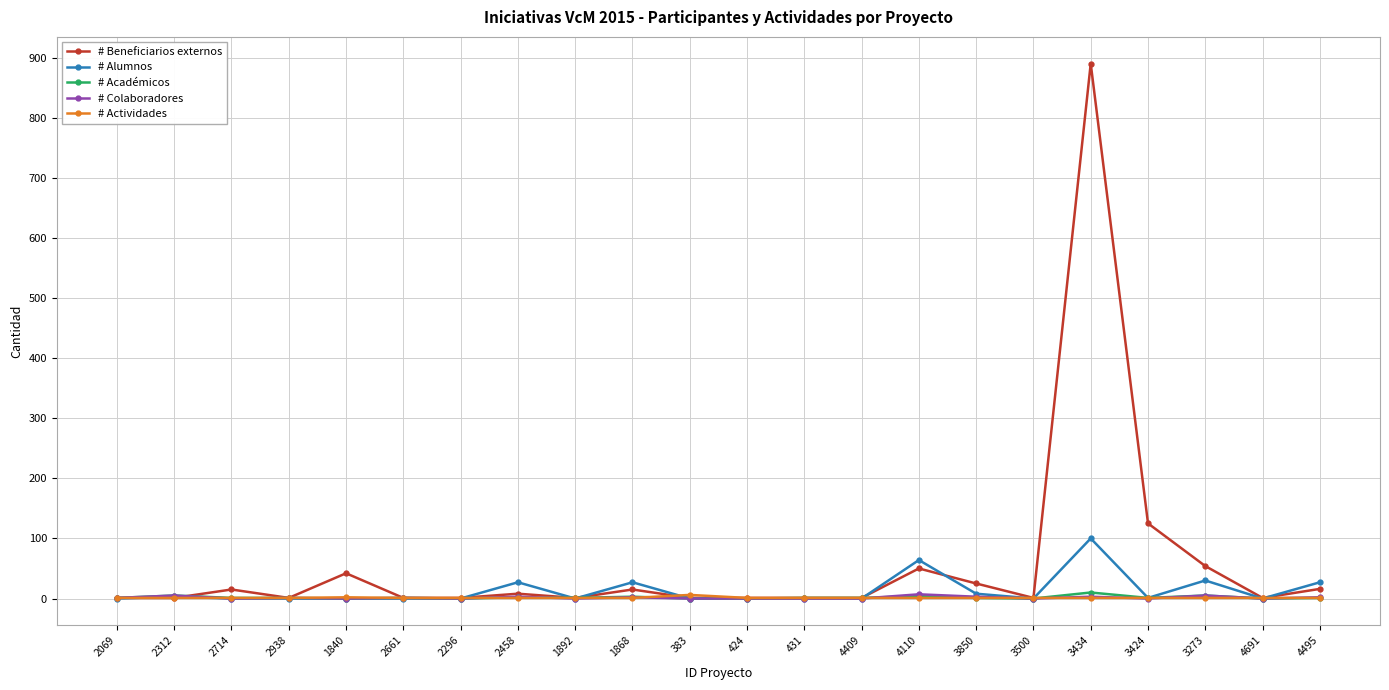

True or false: # Alumnos has more than 2 points higher than both neighbors.

True